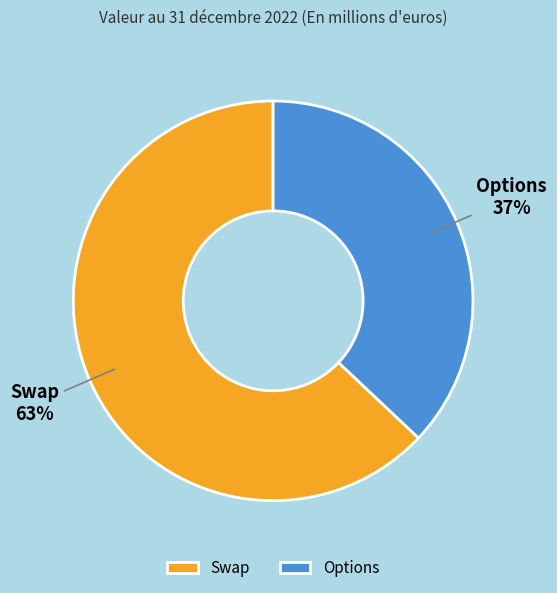

What is the majority slice?

Swap